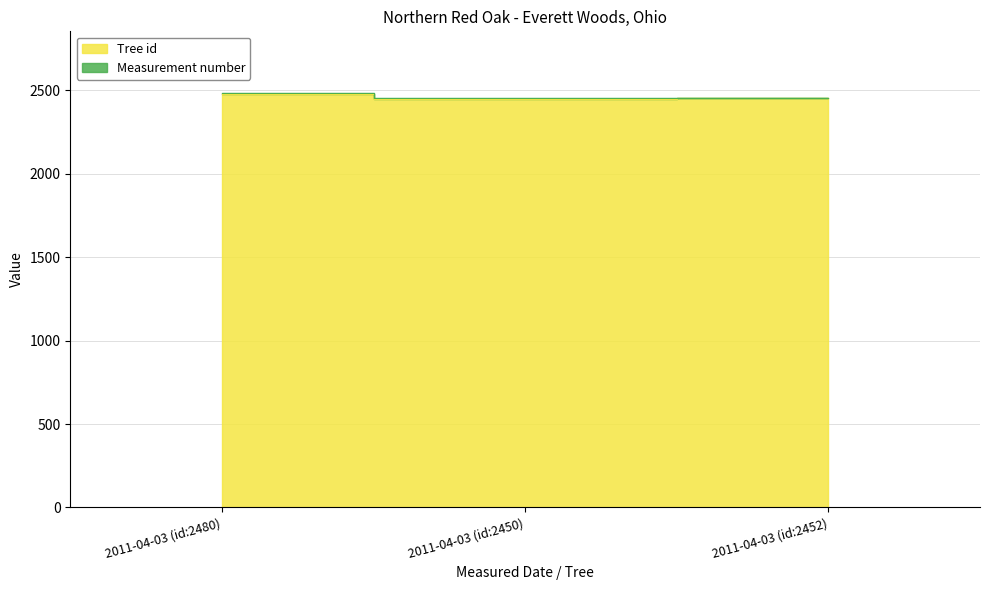

Read the value at 2011-04-03 (id:2480).

2480